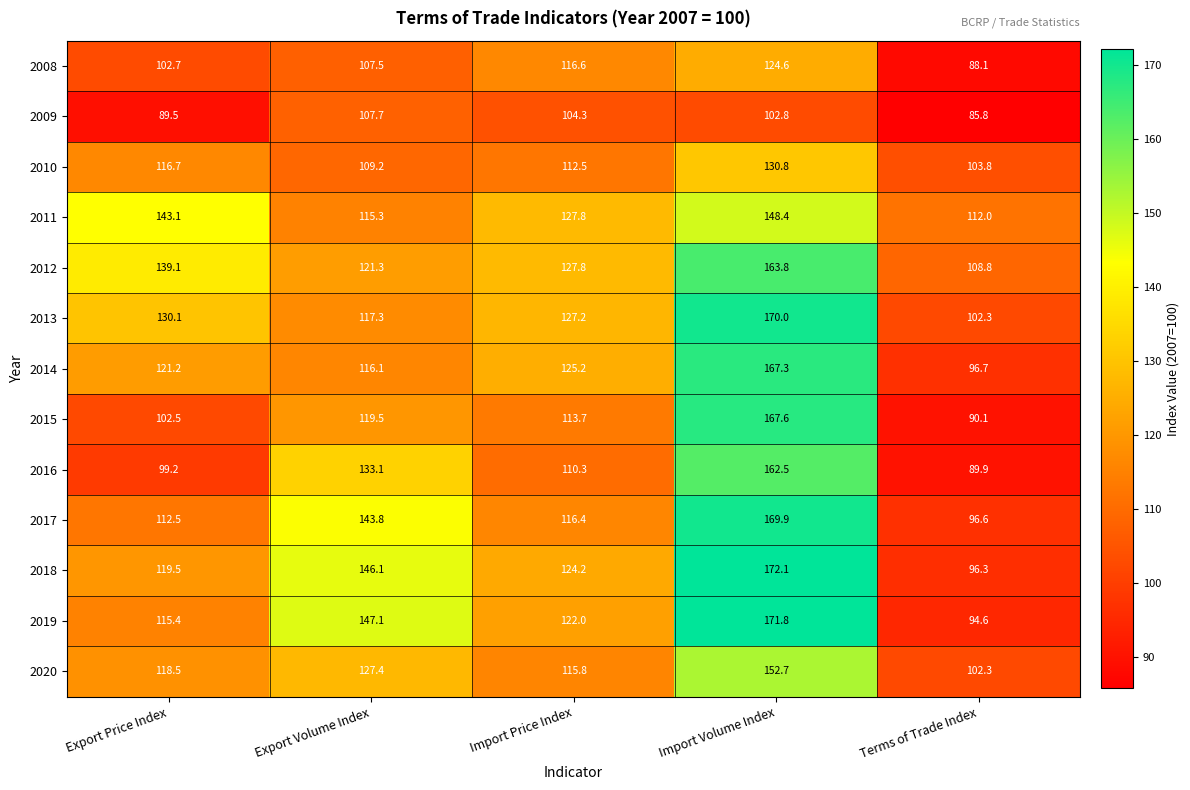

Where is 2011 nearest to the value 130?

Import Price Index